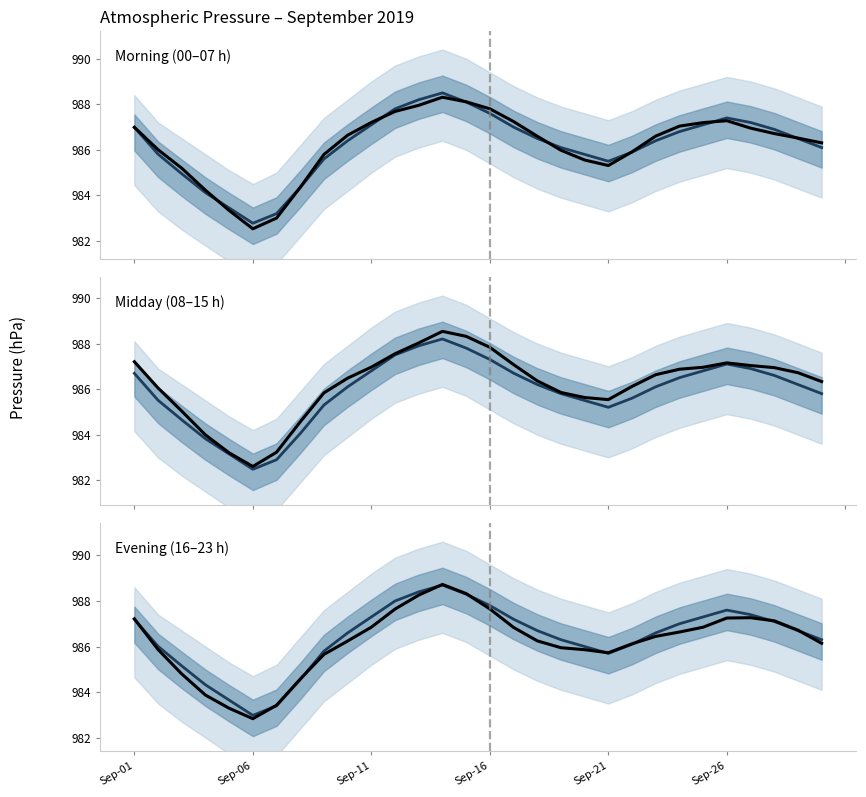

Rank the series at 12 from highest to lowest value.

Evening (16–23 h), Morning (00–07 h), Midday (08–15 h)